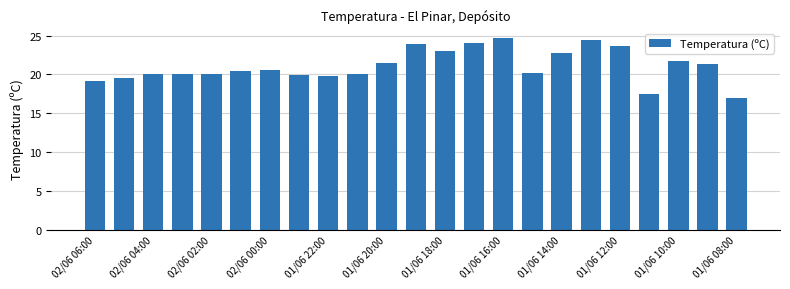

What is the difference between the second highest and minimum values?

7.5